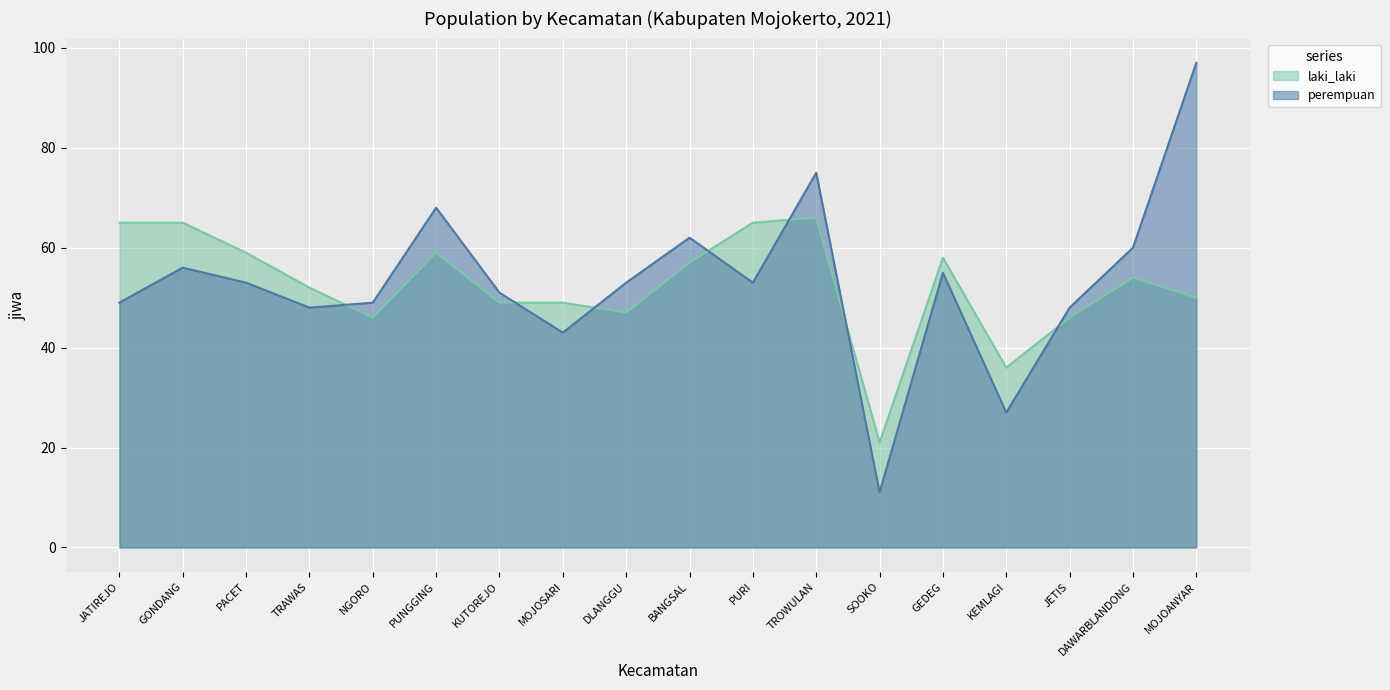

Which category has the lowest value in the laki_laki series?

SOOKO